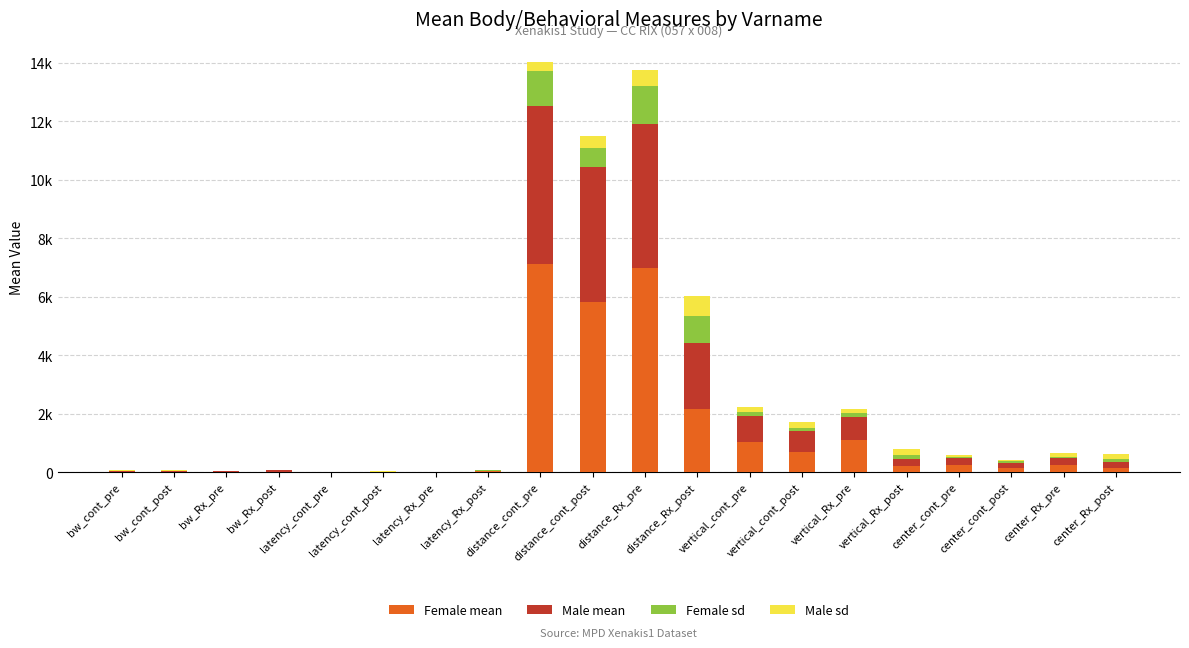

Are the bars horizontal?

No